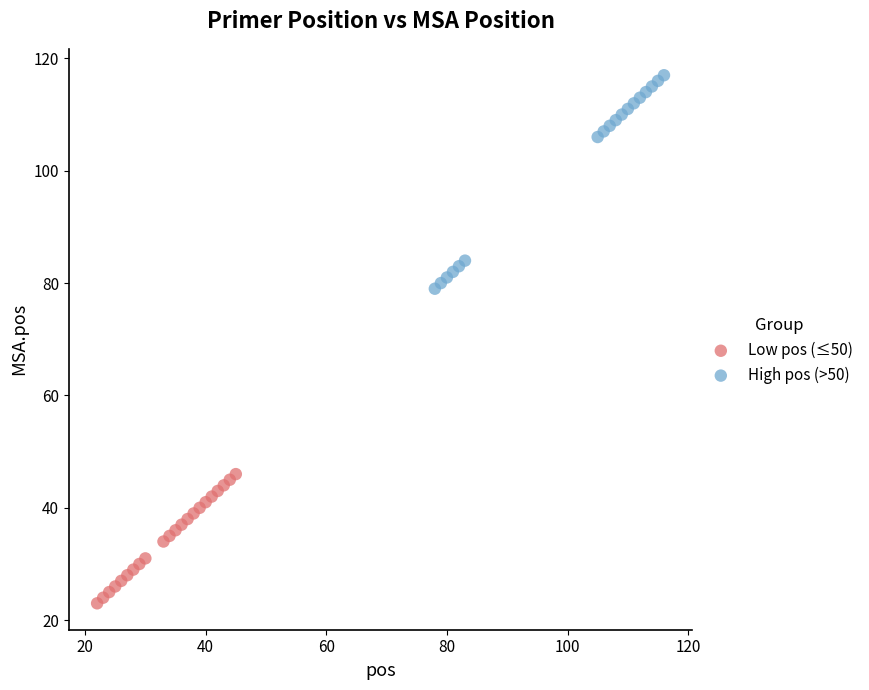

Which series reaches the minimum Y coordinate?

Low pos (≤50)